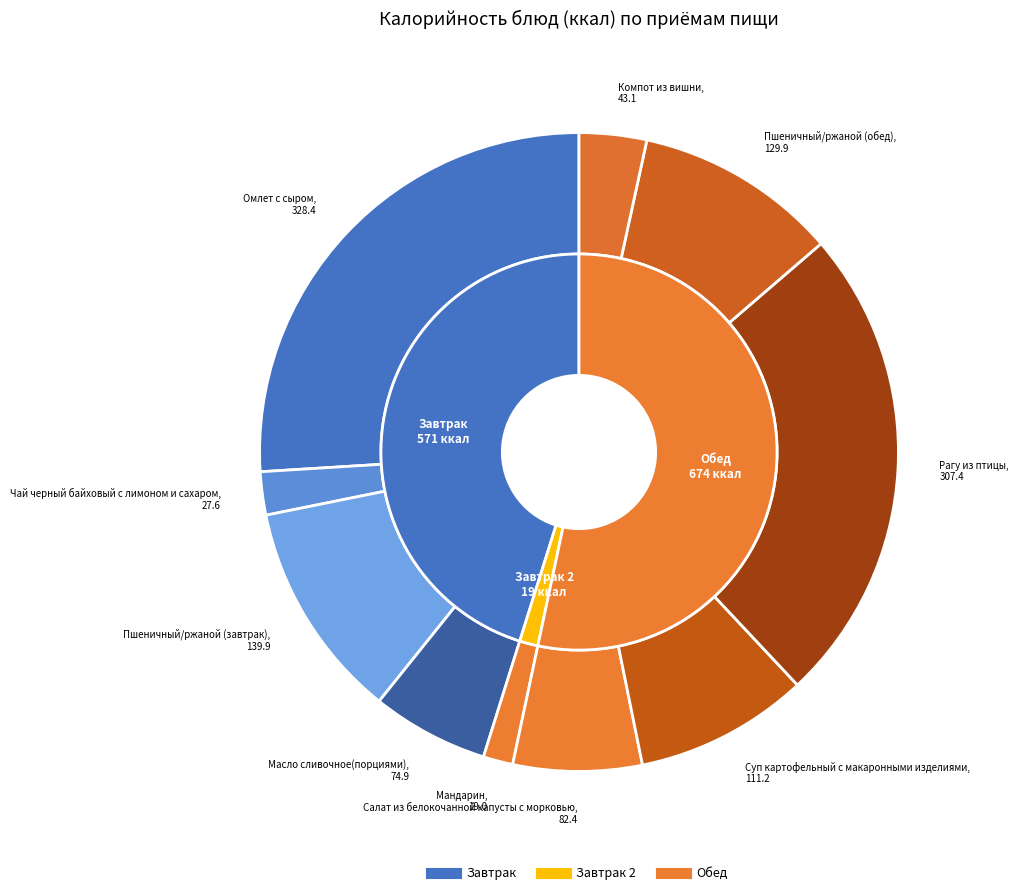

Which slice is the smallest?

Мандарин